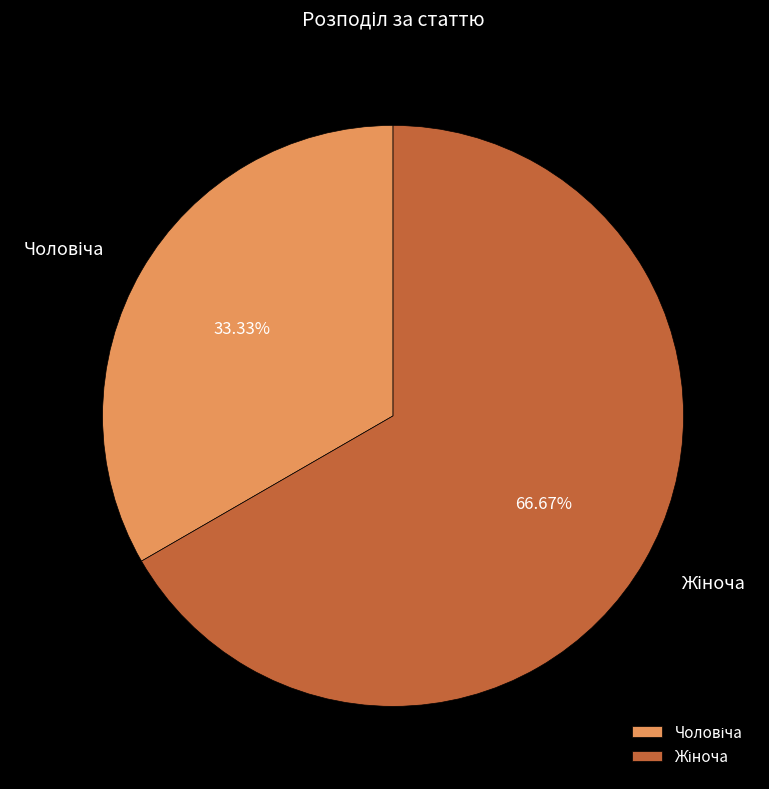

Is there a majority slice in this chart?

Yes